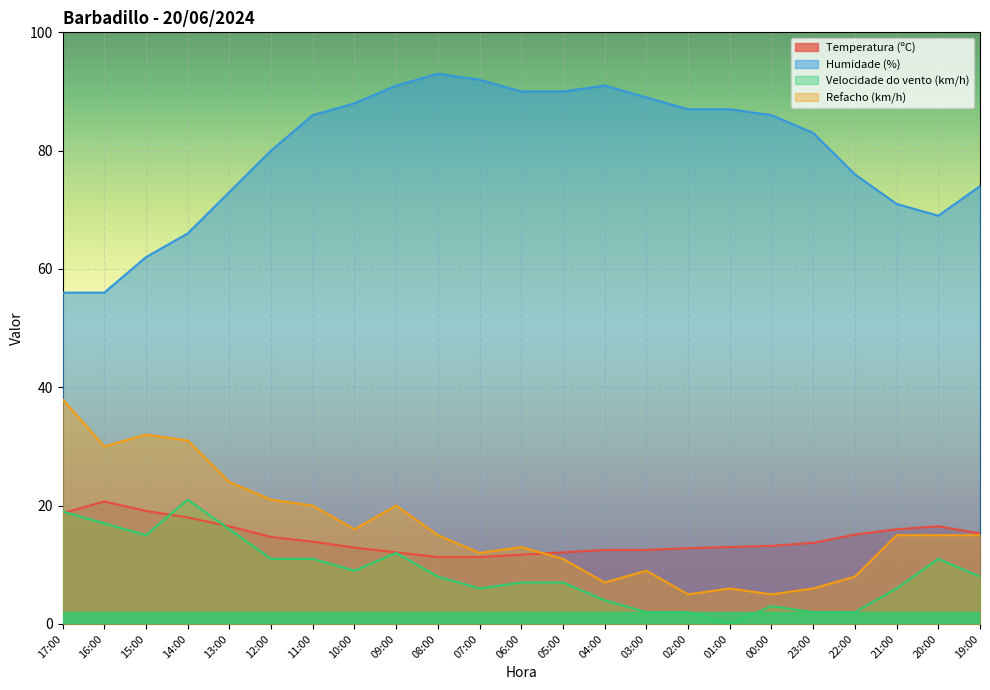

True or false: Velocidade do vento (km/h) and Refacho (km/h) cross at least once.

False